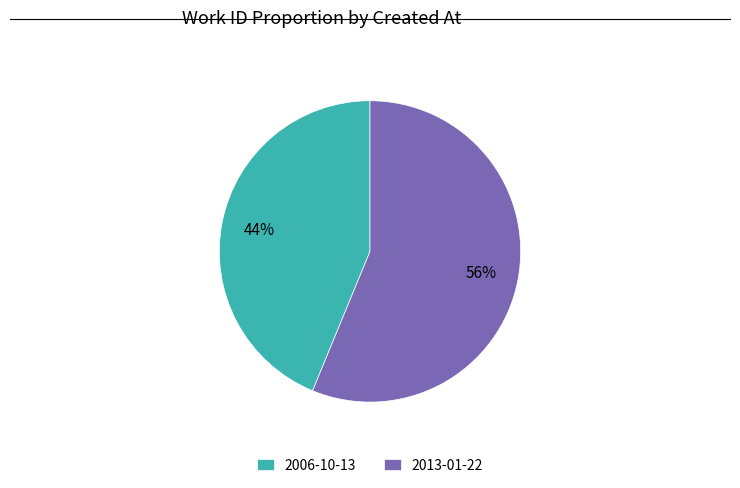

How many segments does this pie chart have?

2